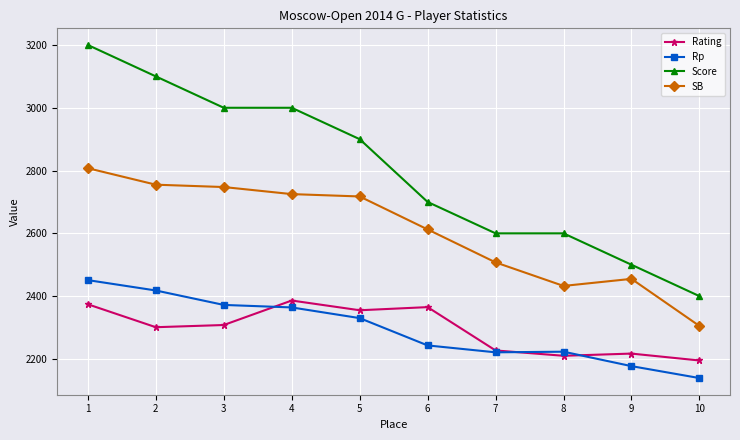

What is the lowest value of the Score series?

2400.0